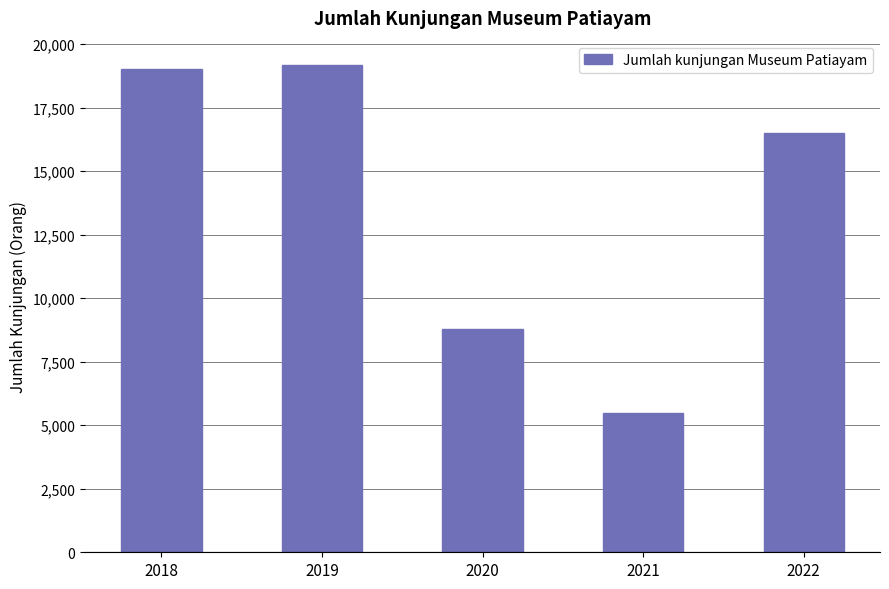

What is the value of the 3rd bar from the left?

8794